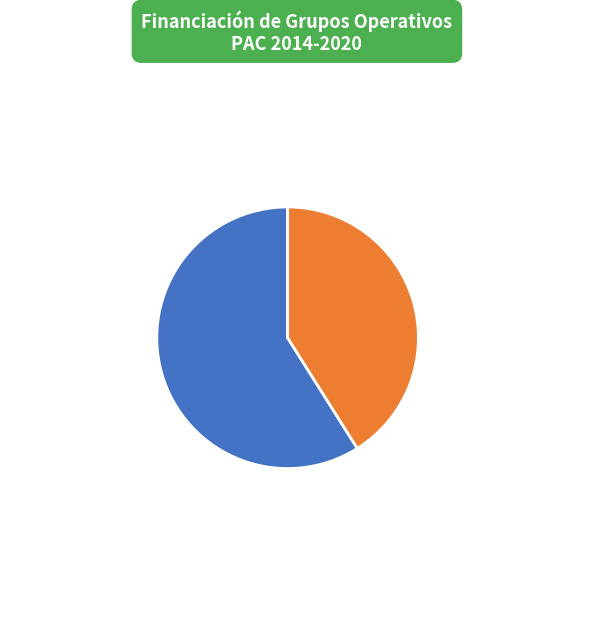

Combined, what portion of the pie is GESVIÑA: Gestión sostenible del viñedo atlántico 58.9% and Estrategias para la disminución del riesgo 41.1%?

100.0%